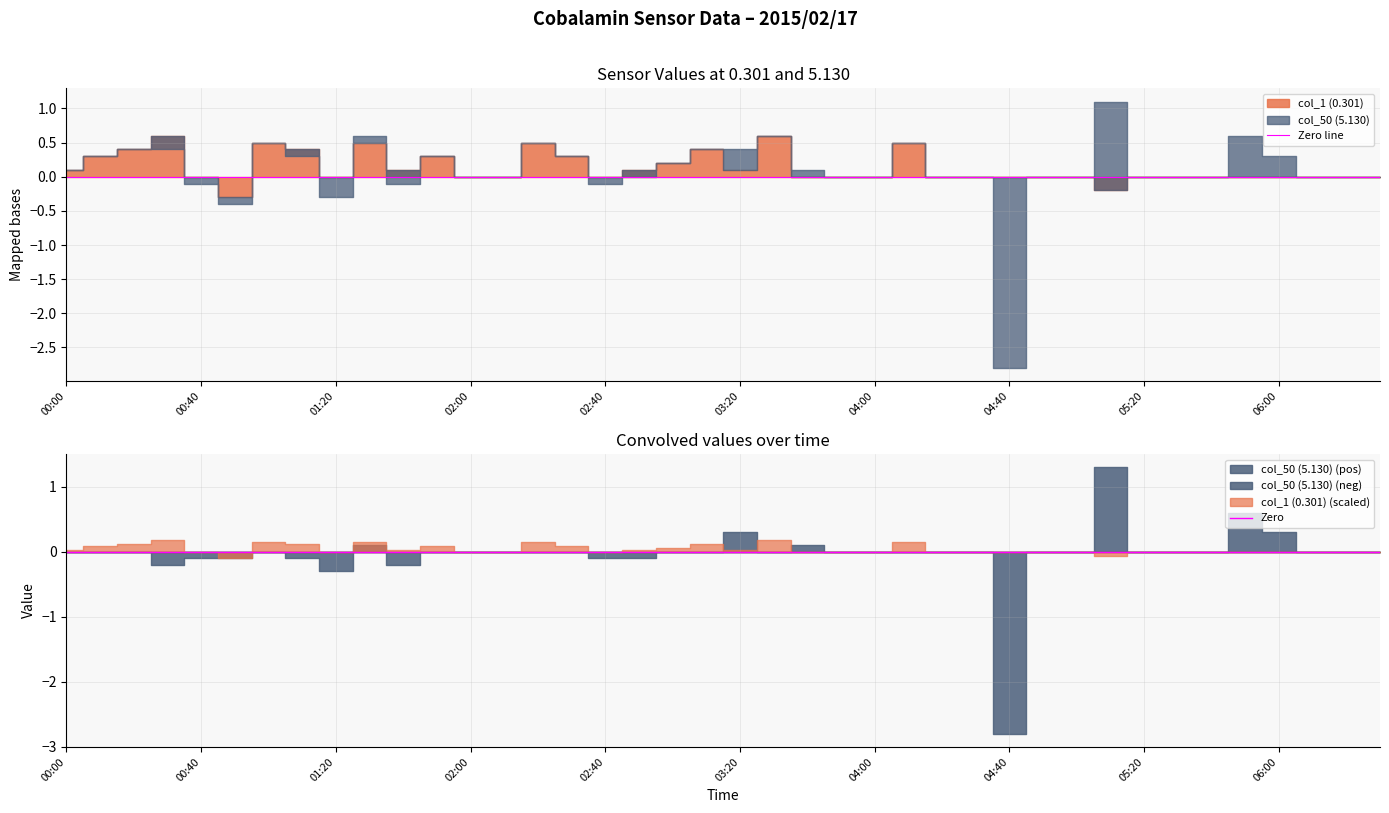

Rank the series by their maximum value, from lowest to highest.

col_1 (0.301), col_50 (5.130)